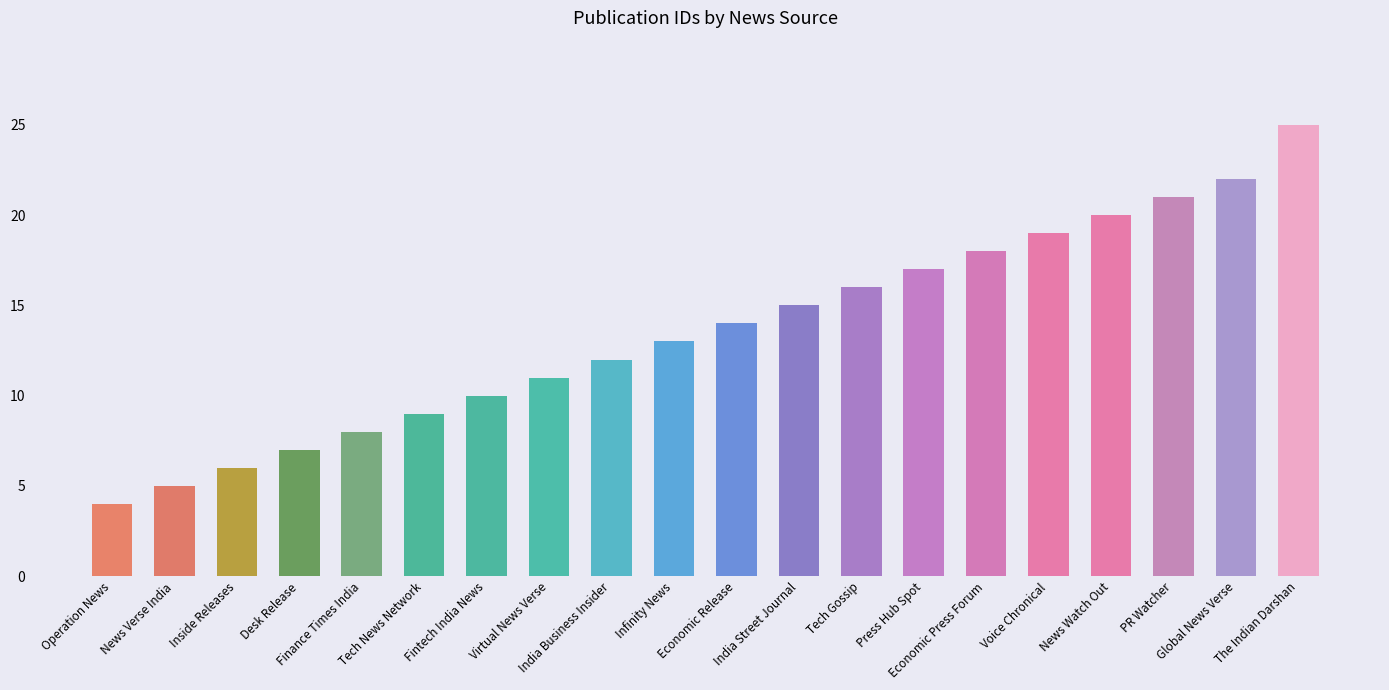

The value at Infinity News is 18. True or false?

False